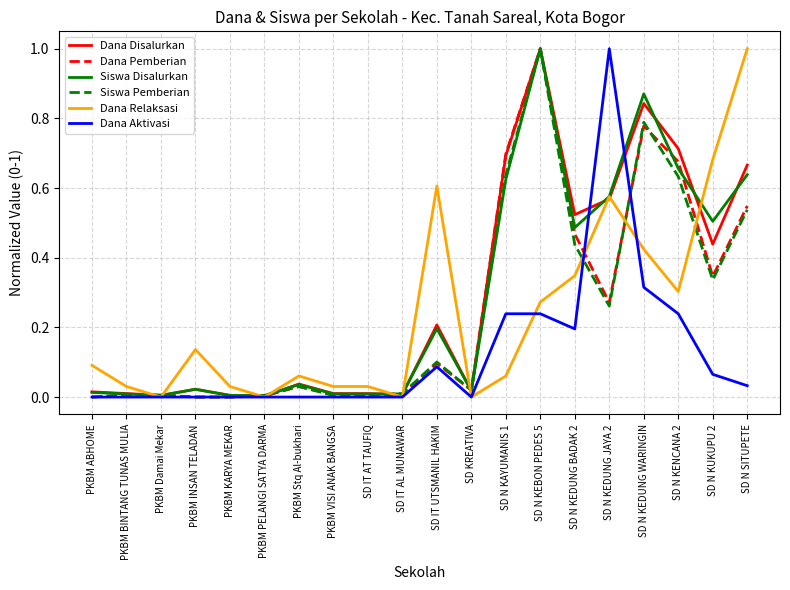

How many lines are shown in the chart?

6